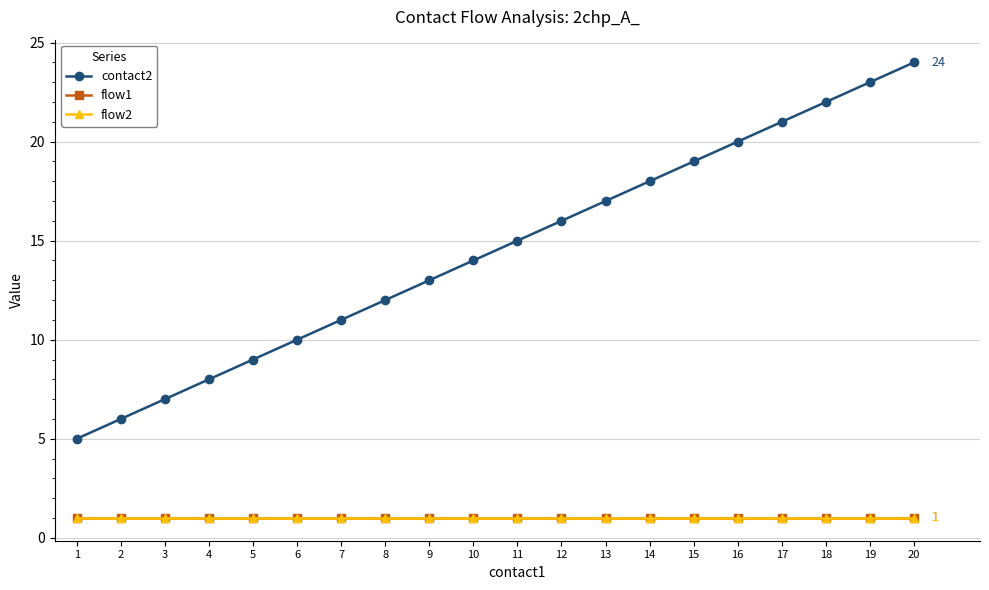

At 2, list the series in order from largest to smallest.

contact2, flow1, flow2